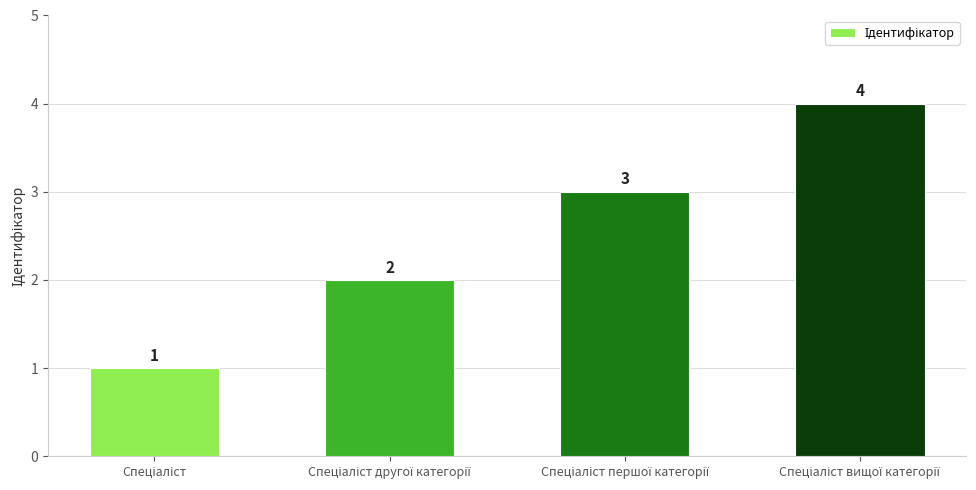

What is the difference between the maximum and minimum values?

3